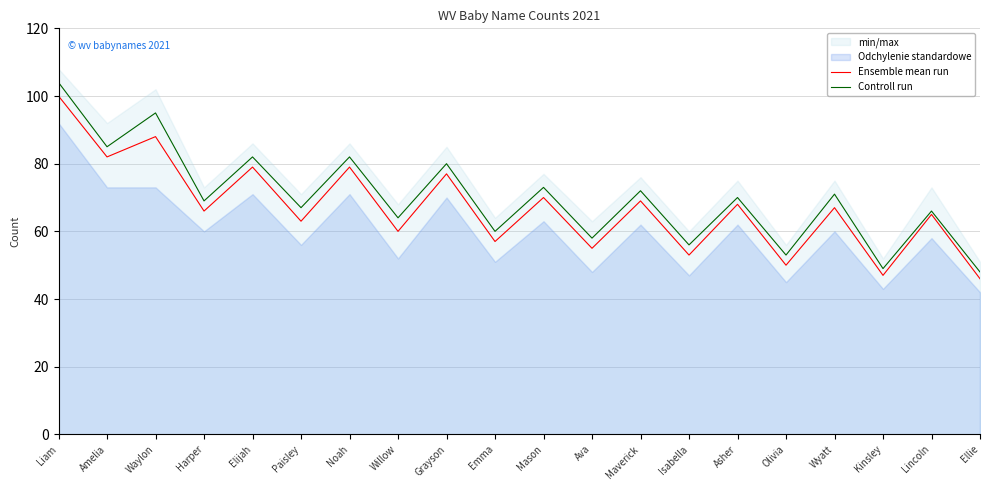

True or false: Ensemble mean run has more than 1 interior local peaks.

True